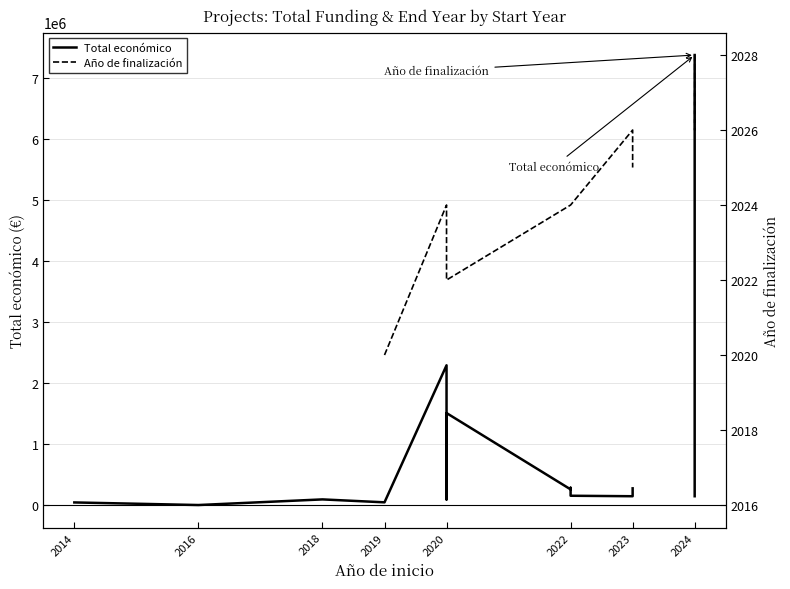

Is it true that Año de finalización equals 1216.7 at 2023?

False